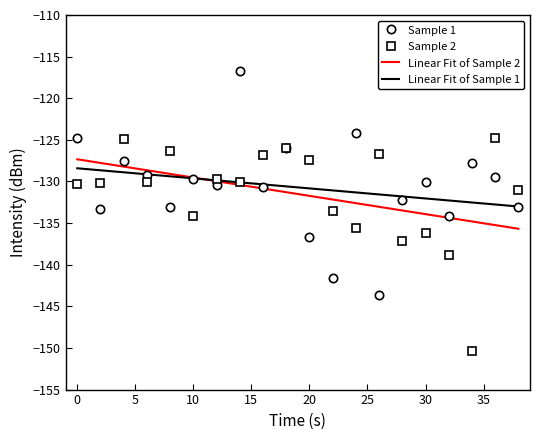

True or false: Sample 2 has a value of -130.3 at 0.

True